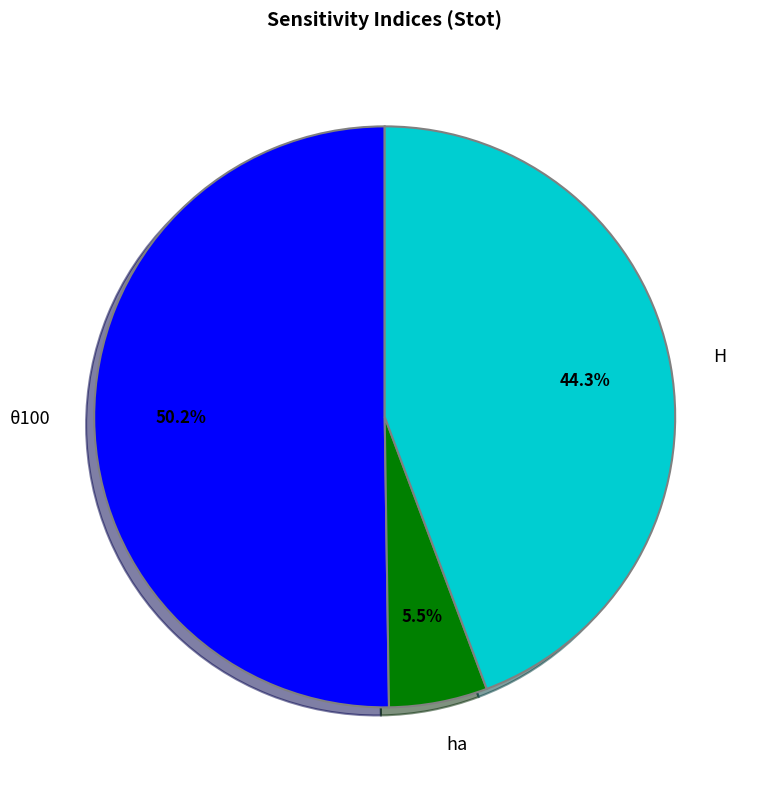

Count the number of slices in the pie.

3